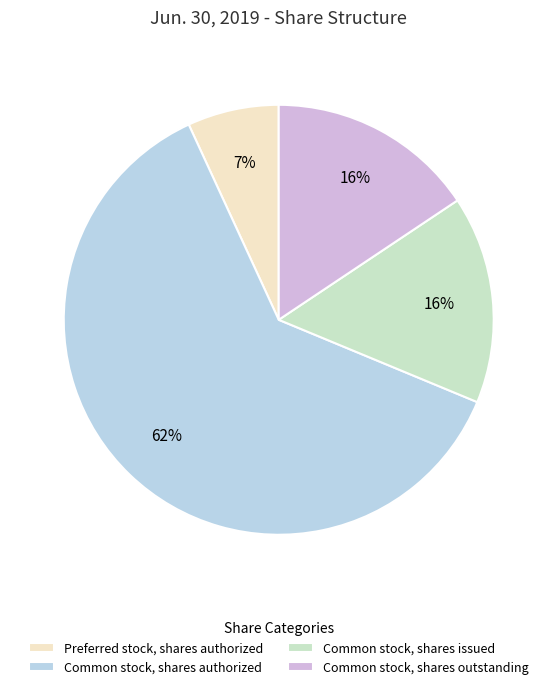

Which slice is the largest?

Common stock, shares authorized